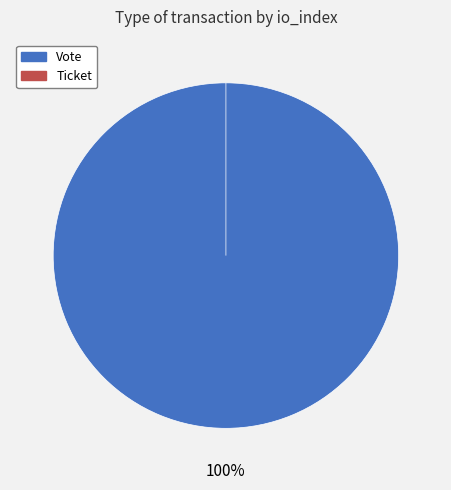

Rank the categories by value from highest to lowest.

Vote, Ticket